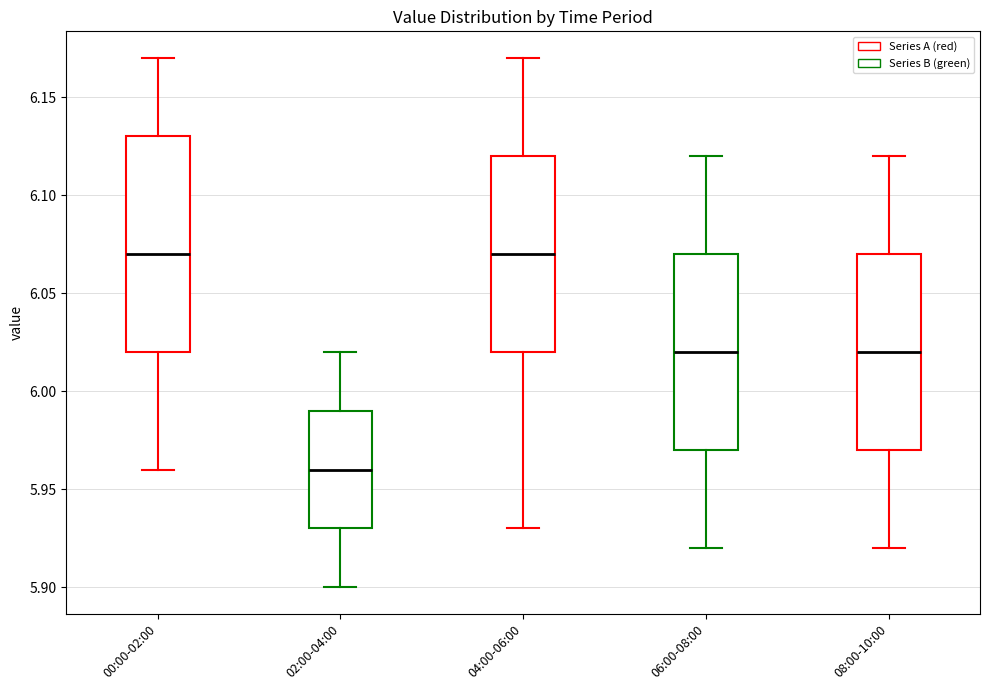

Comparing the boxes themselves (not the whiskers), which one is the tallest?

00:00-02:00